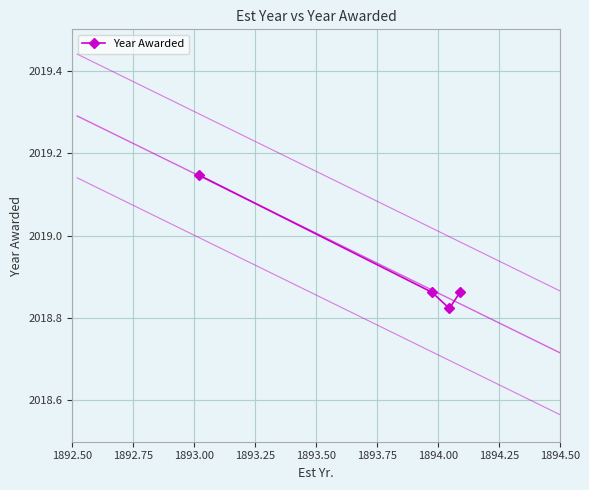

How many points are lower than both their immediate neighbors (excluding endpoints)?

1